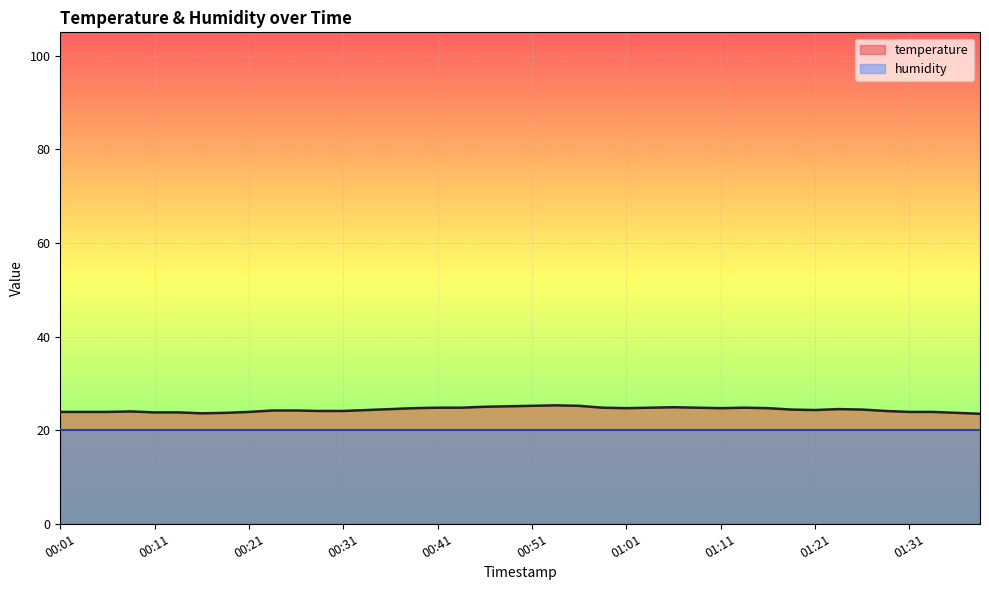

What is the label of the 4th point from the left?

00:08